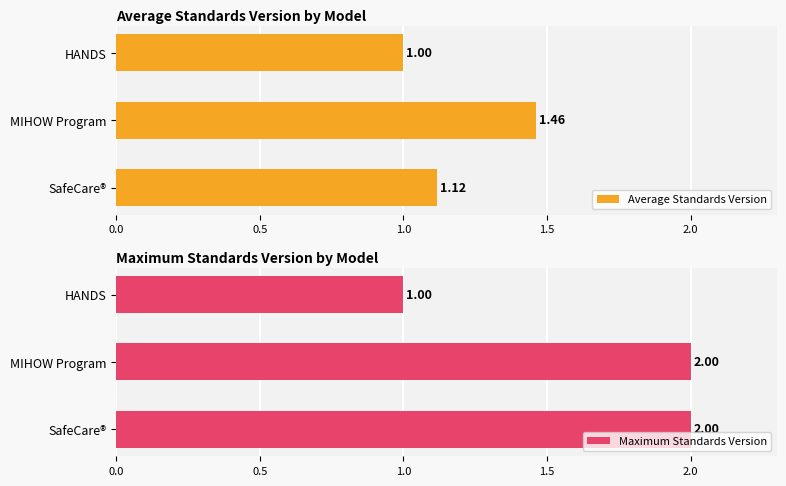

List the series in order of their overall mean, lowest first.

Average Standards Version, Maximum Standards Version